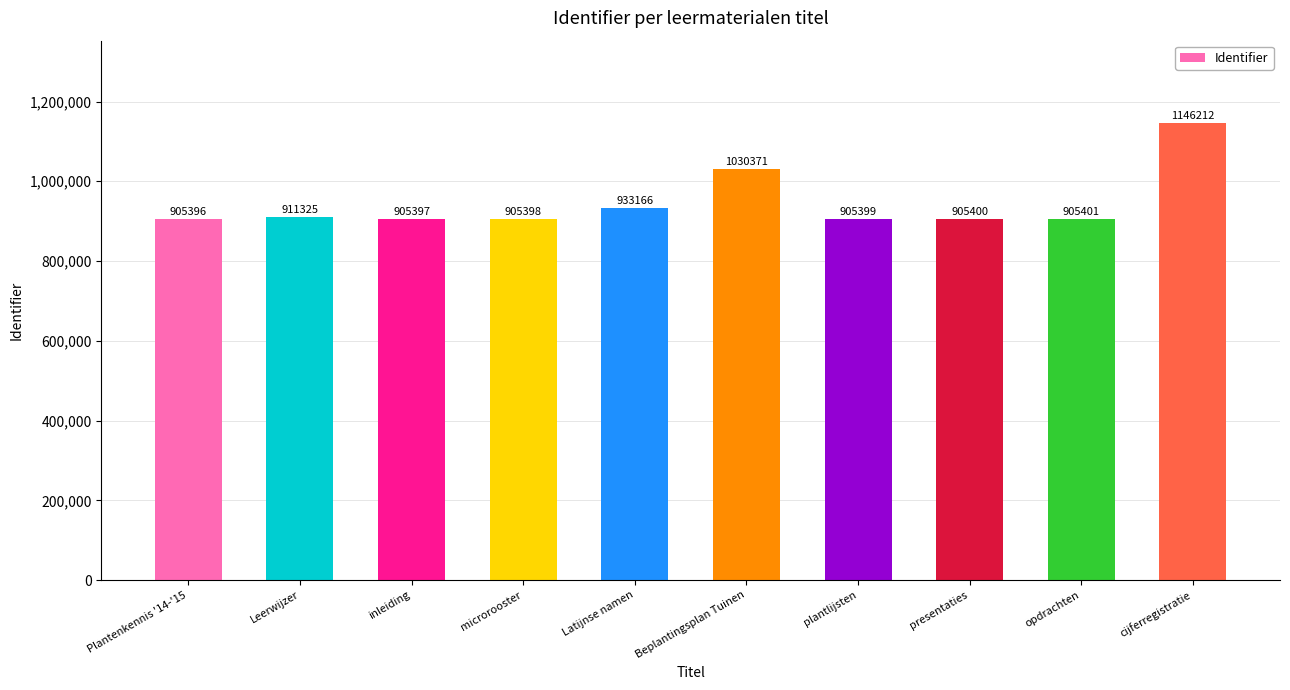

List the labels in order of value, smallest first.

Plantenkennis '14-'15, inleiding, microrooster, plantlijsten, presentaties, opdrachten, Leerwijzer, Latijnse namen, Beplantingsplan Tuinen, cijferregistratie